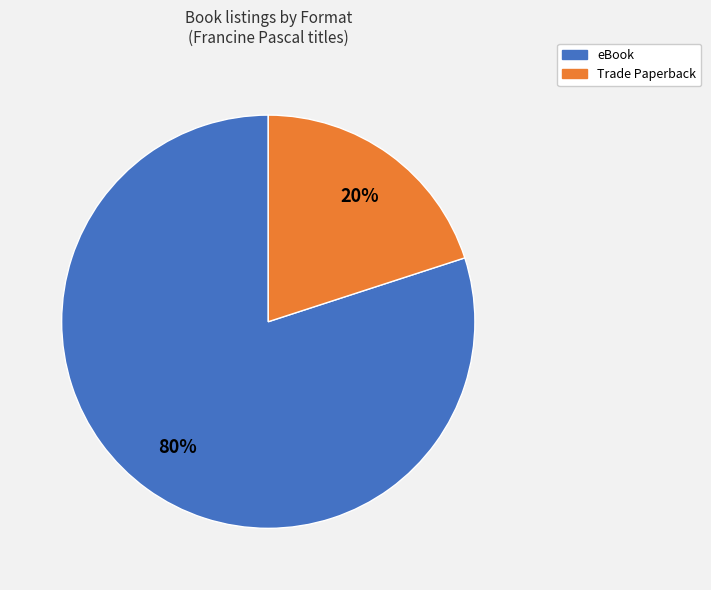

To the nearest percent, what is the difference between the largest and smallest slice percentages?

60%